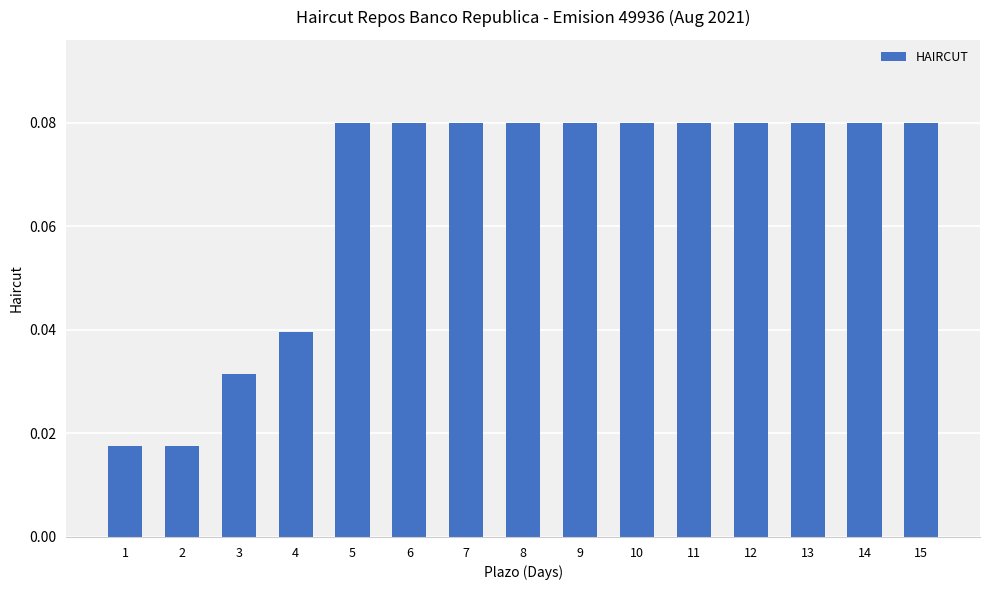

Are the bars grouped side by side (vs. stacked)?

No